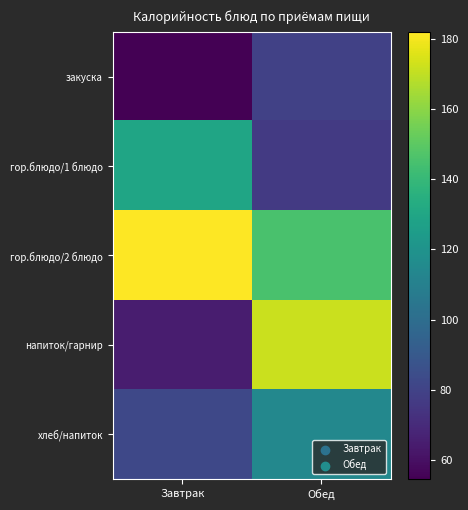

Which series has the largest total across all categories?

гор.блюдо/2 блюдо